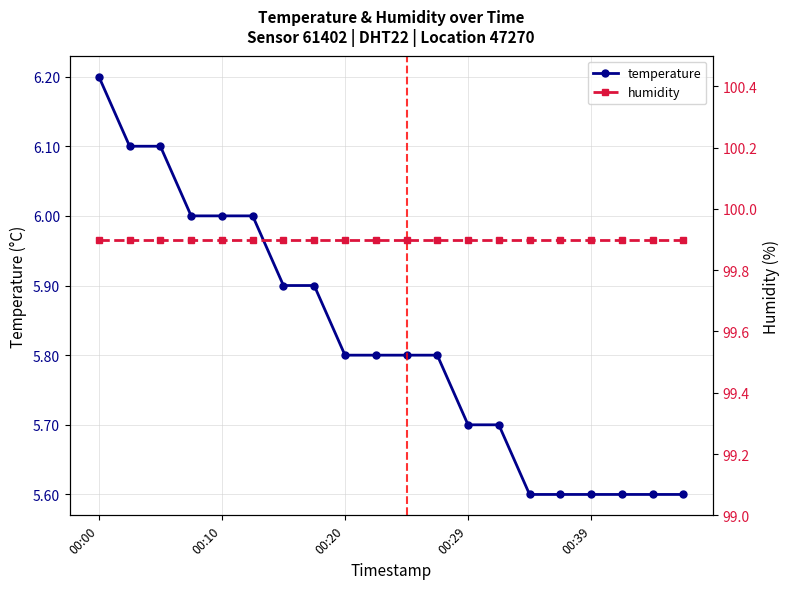

Reading left to right, what are all the values shown in this chart?

temperature: 6.2	6.1	6.1	6.0	6.0	6.0	5.9	5.9	5.8	5.8	5.8	5.8	5.7	5.7	5.6	5.6	5.6	5.6	5.6	5.6
humidity: 99.9	99.9	99.9	99.9	99.9	99.9	99.9	99.9	99.9	99.9	99.9	99.9	99.9	99.9	99.9	99.9	99.9	99.9	99.9	99.9